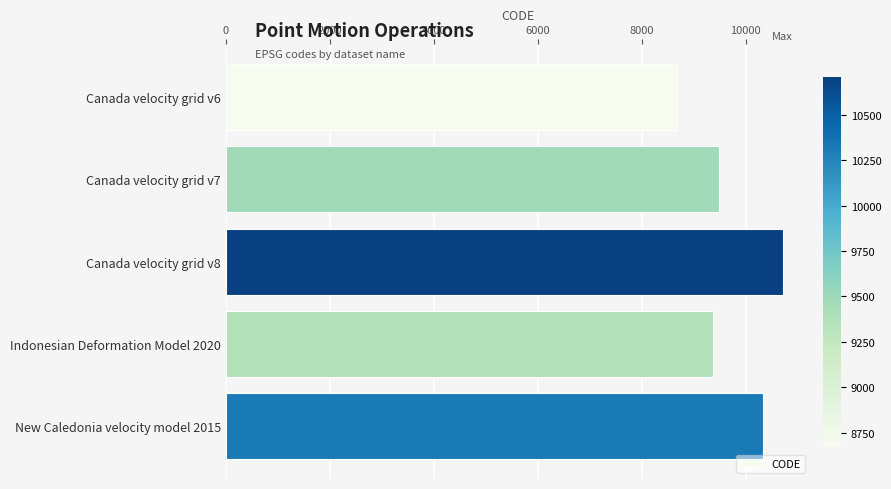

Are the bars grouped side by side (vs. stacked)?

No